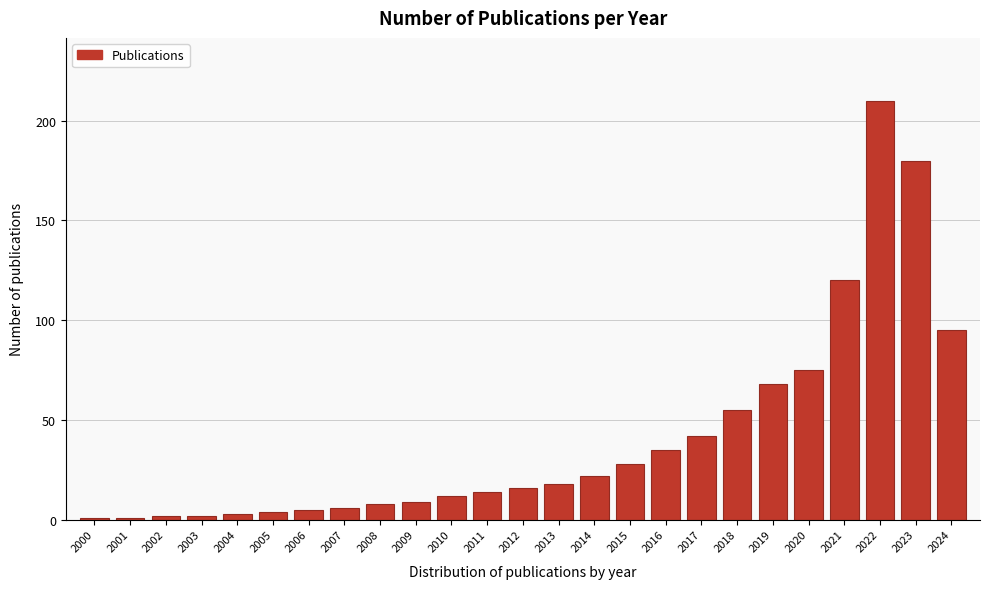

Reading left to right, what are all the values shown in this chart?

2000=1	2001=1	2002=2	2003=2	2004=3	2005=4	2006=5	2007=6	2008=8	2009=9	2010=12	2011=14	2012=16	2013=18	2014=22	2015=28	2016=35	2017=42	2018=55	2019=68	2020=75	2021=120	2022=210	2023=180	2024=95